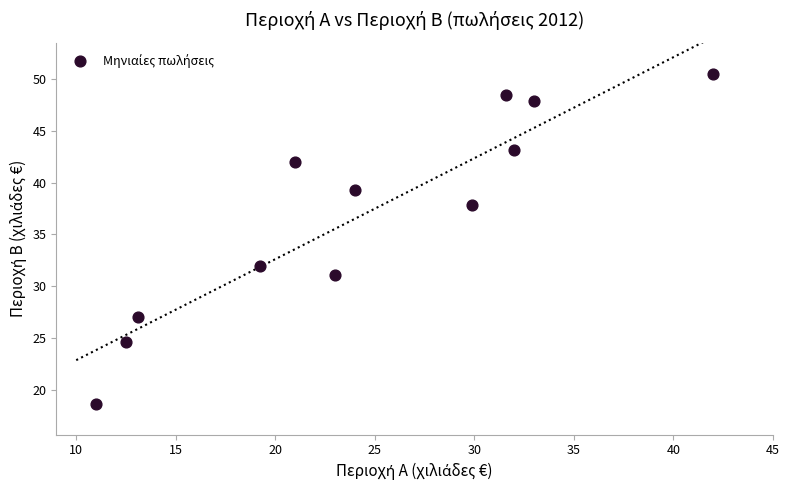

What Y value in the scatter plot is closest to 34?

32.0